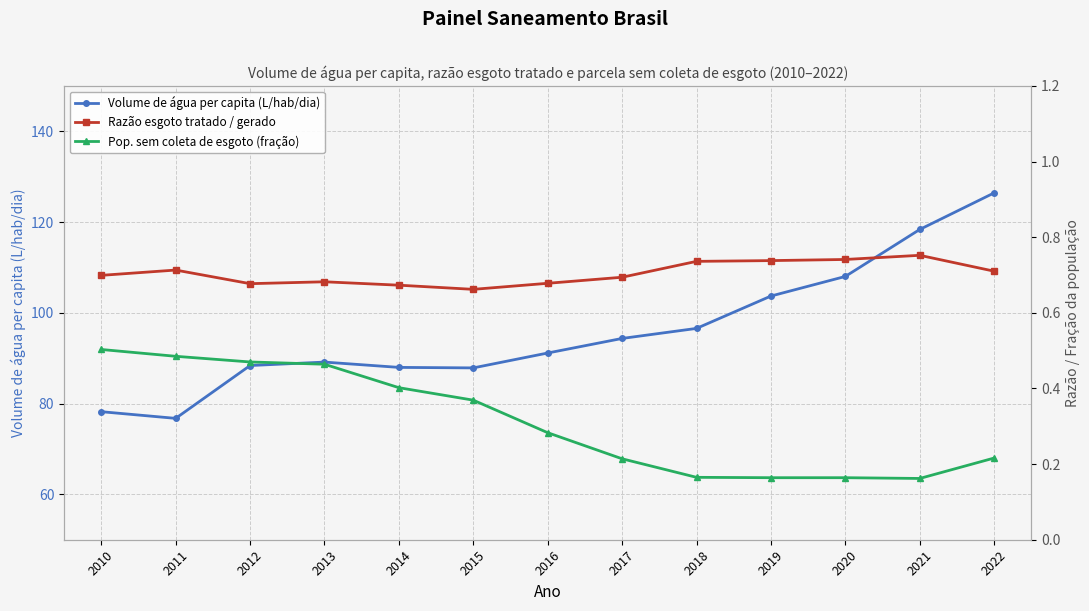

What is the value of the Volume de água per capita (L/hab/dia) point at the 12th from the left?

118.4